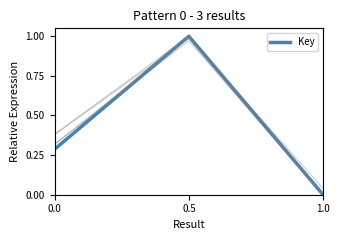

Is it true that the value at 0.5 is 1.0?

True